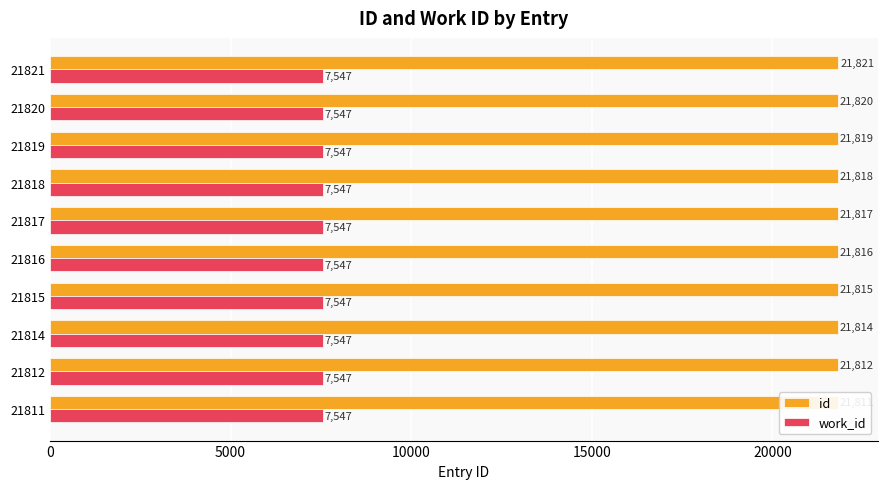

How many bars are there in total?

20